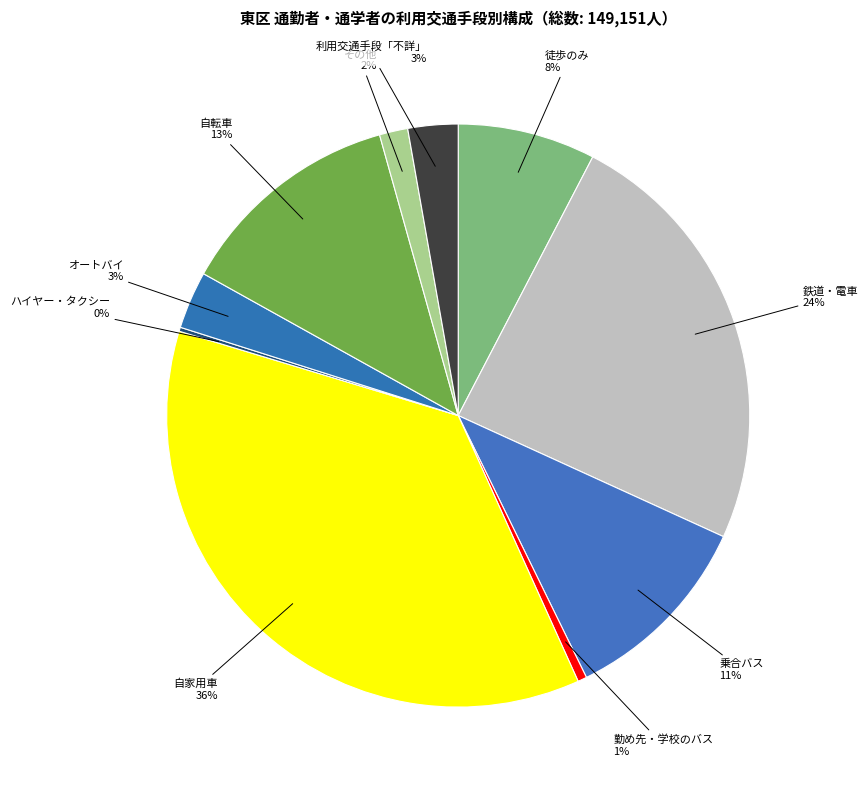

Is there any slice that represents more than half of the pie?

No